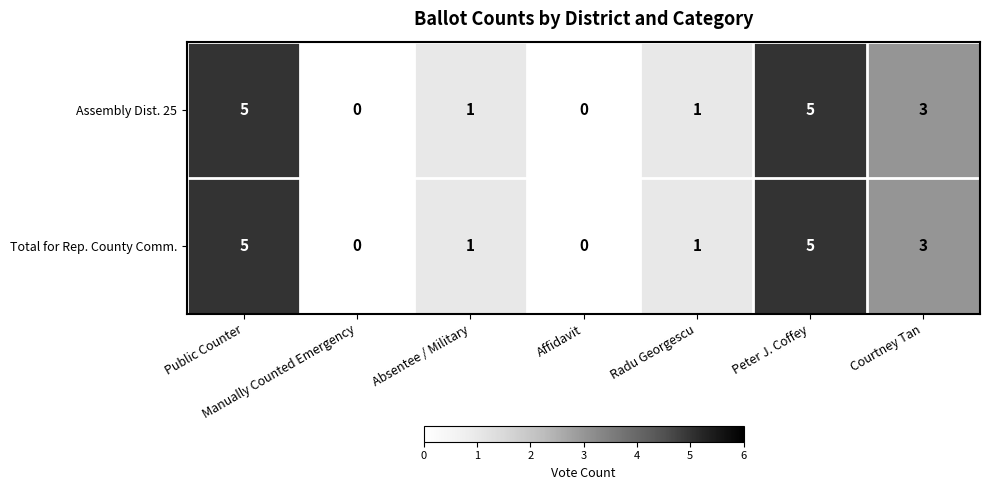

What is the greatest value displayed?

5